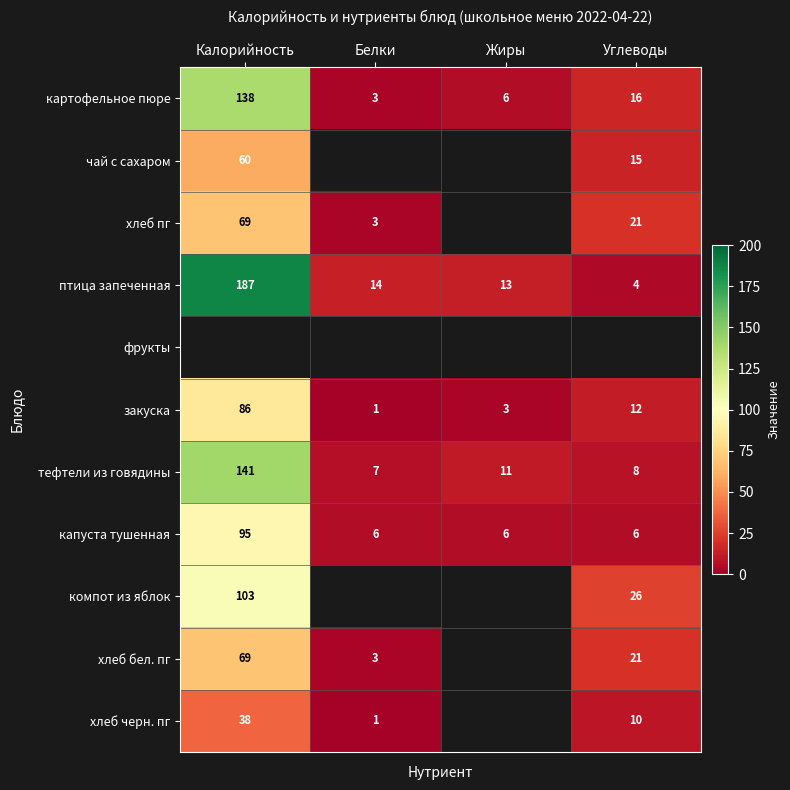

How many values in the картофельное пюре series are below 16?

2